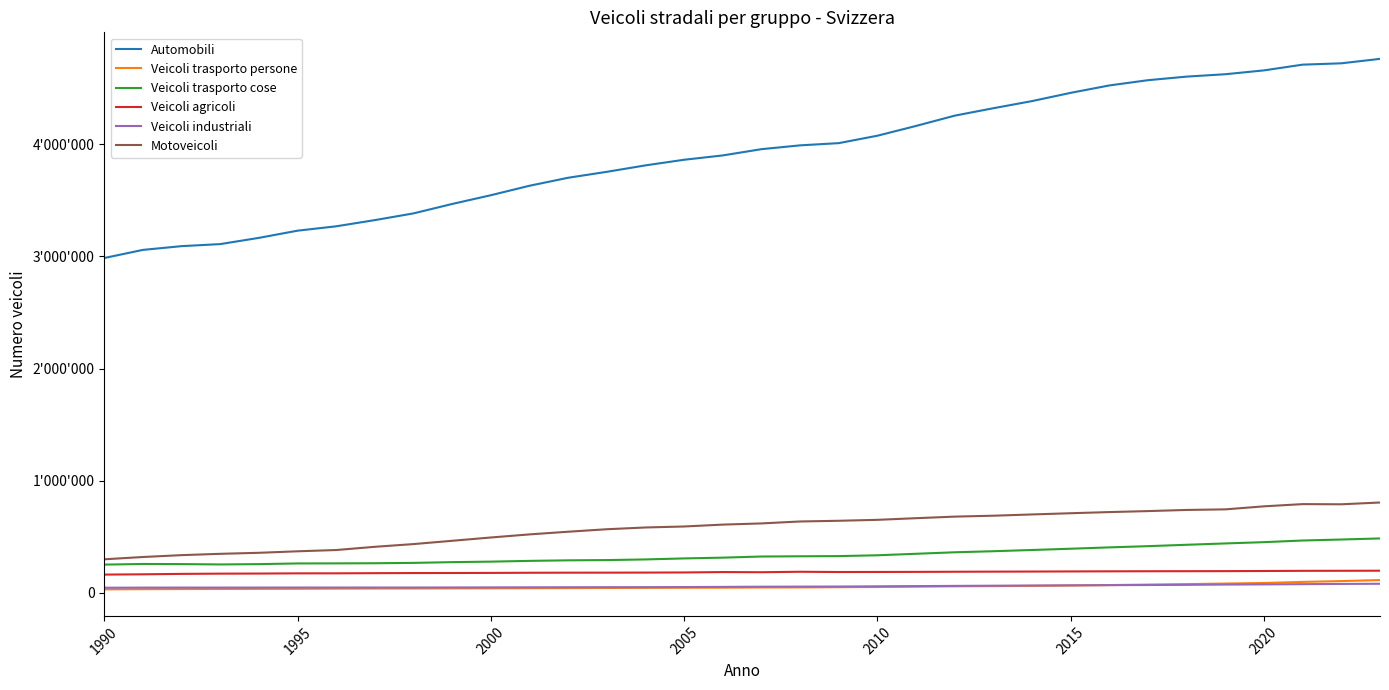

Does the chart display data point markers on the line(s)?

No